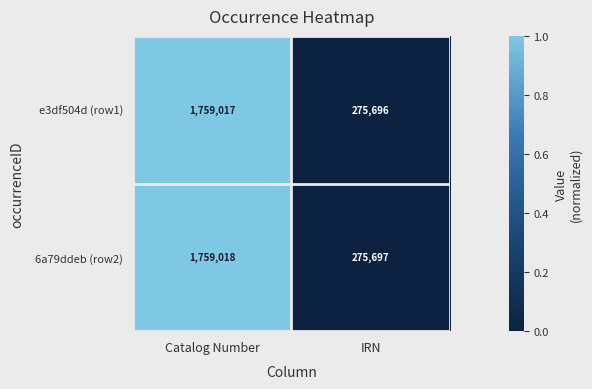

What is the total value across all series at Catalog Number?

3518035